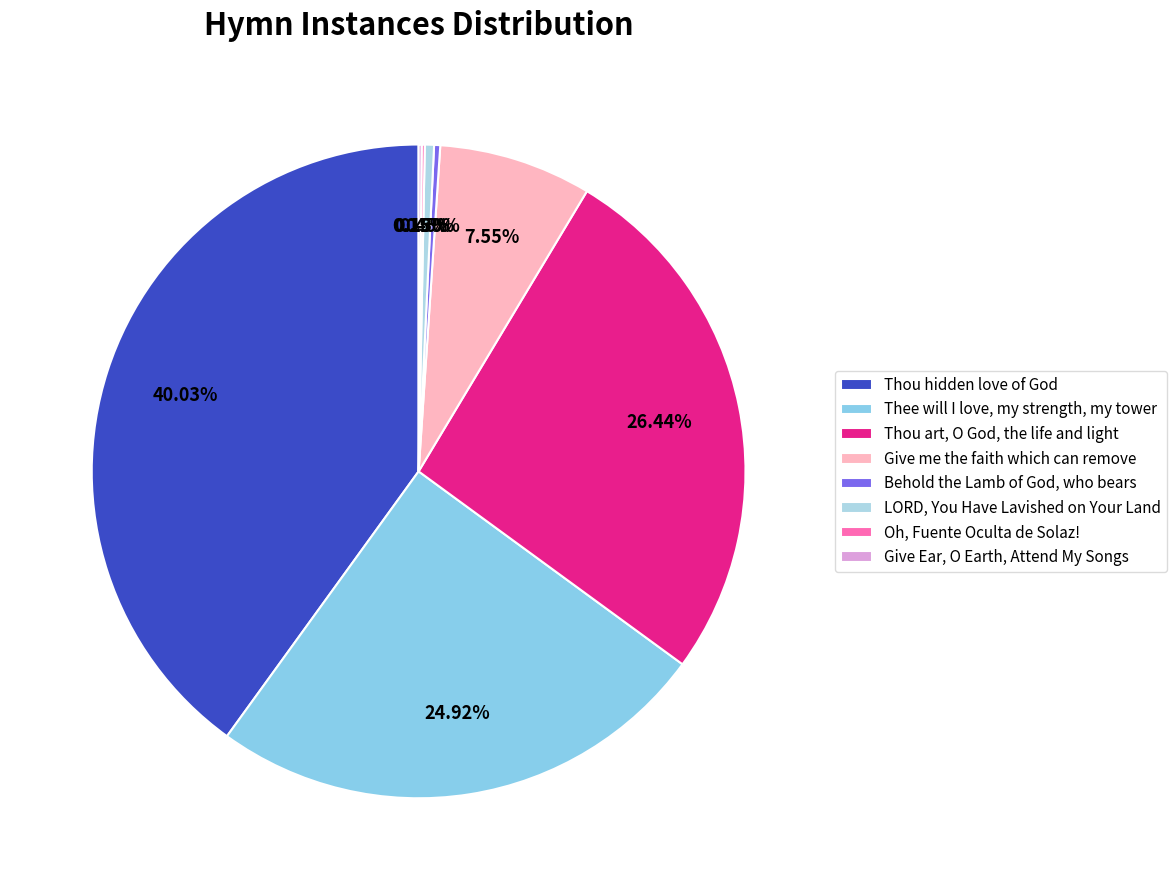

Rank the categories by value from lowest to highest.

Oh, Fuente Oculta de Solaz!, Give Ear, O Earth, Attend My Songs, Behold the Lamb of God, who bears, LORD, You Have Lavished on Your Land, Give me the faith which can remove, Thee will I love, my strength, my tower, Thou art, O God, the life and light, Thou hidden love of God